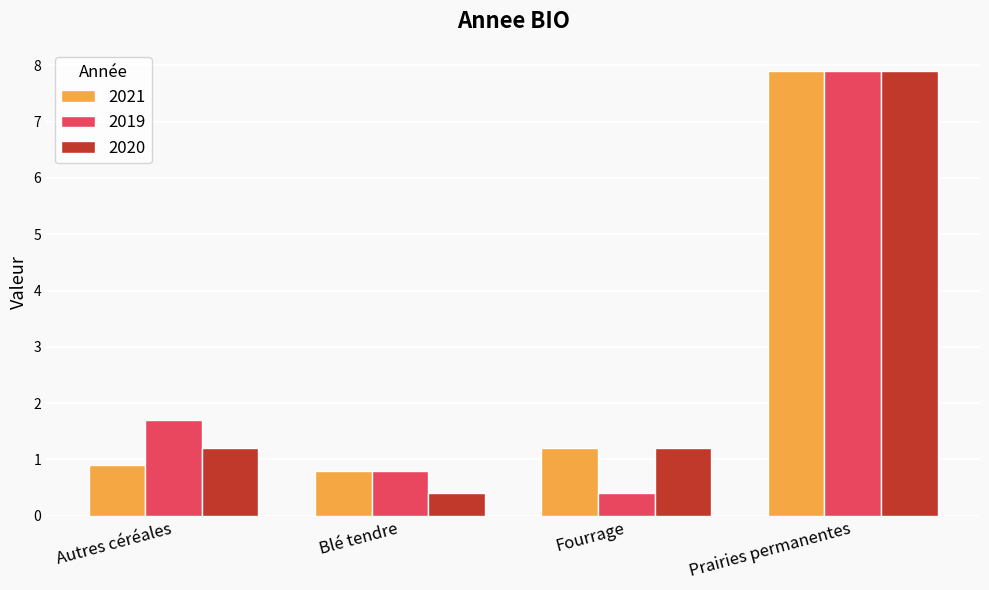

What is the difference between the highest and lowest values at Blé tendre?

0.4